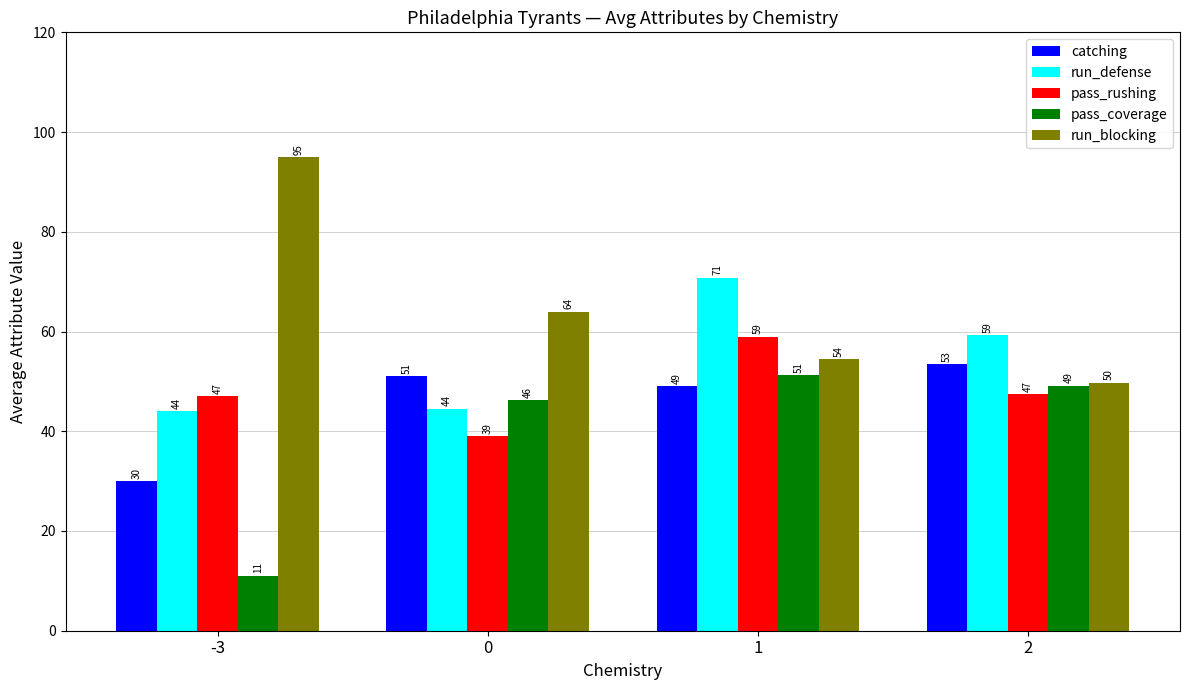

Which label corresponds to the smallest value in the chart?

-3